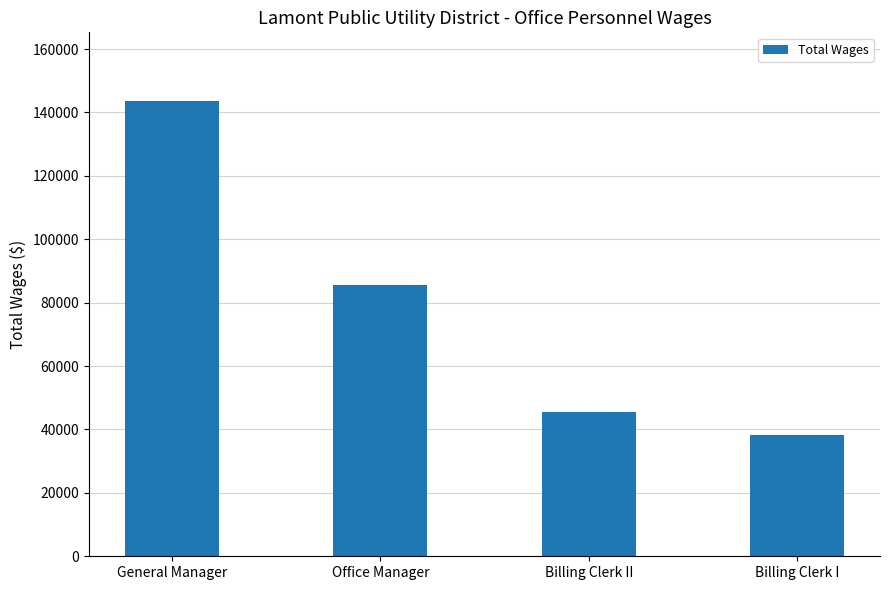

Are the bars horizontal?

No